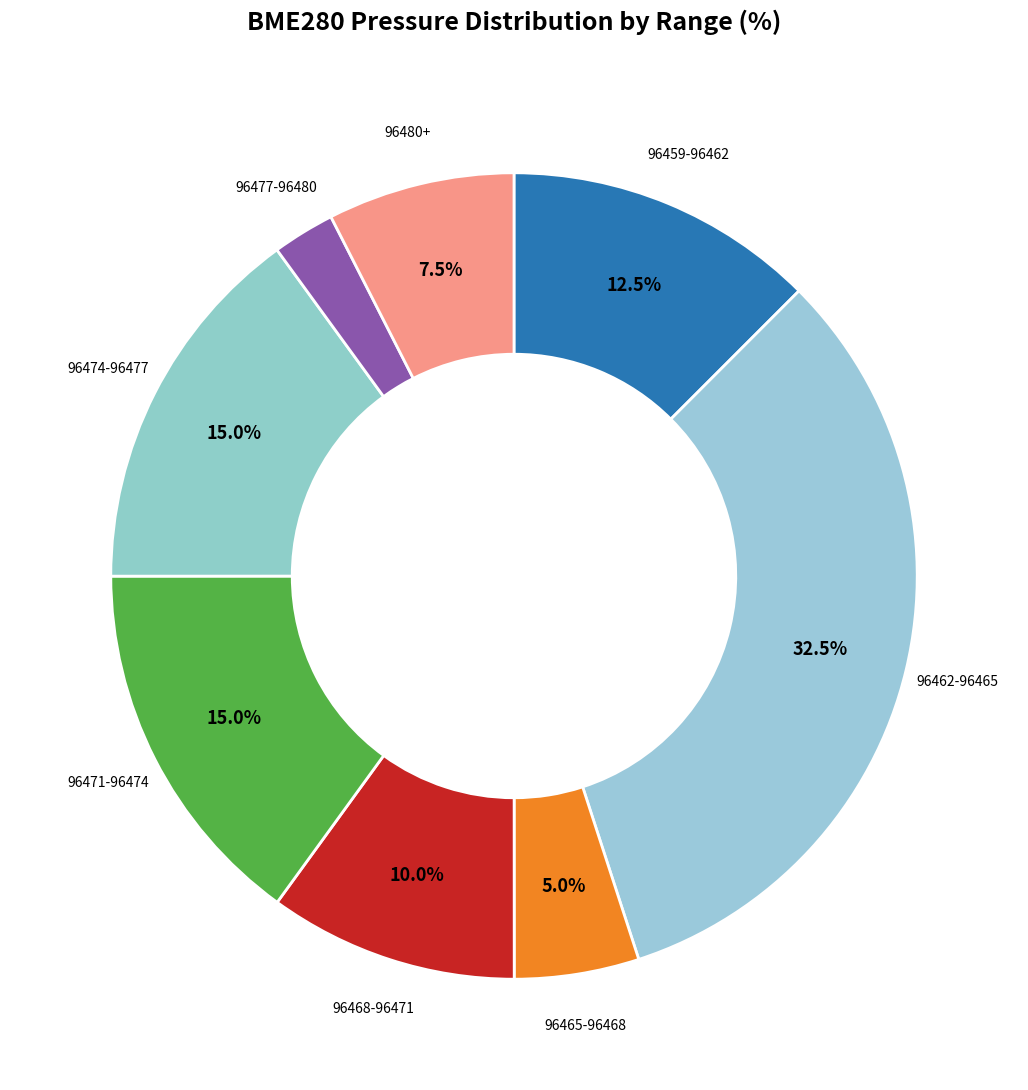

Between 96474-96477 and 96462-96465, which is larger?

96462-96465